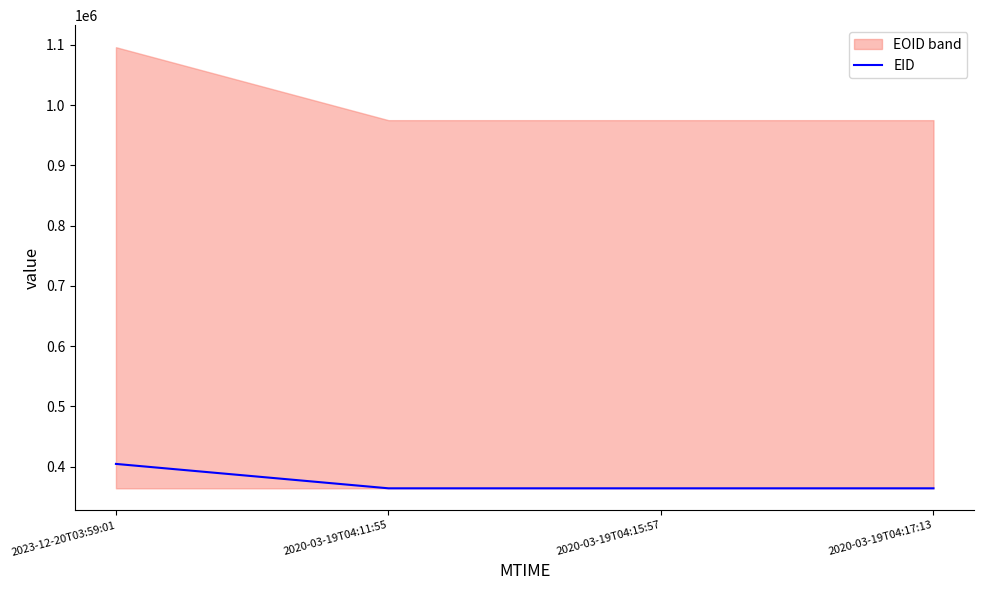

What is the change in value from 2020-03-19T04:11:55 to 2020-03-19T04:15:57?

+1